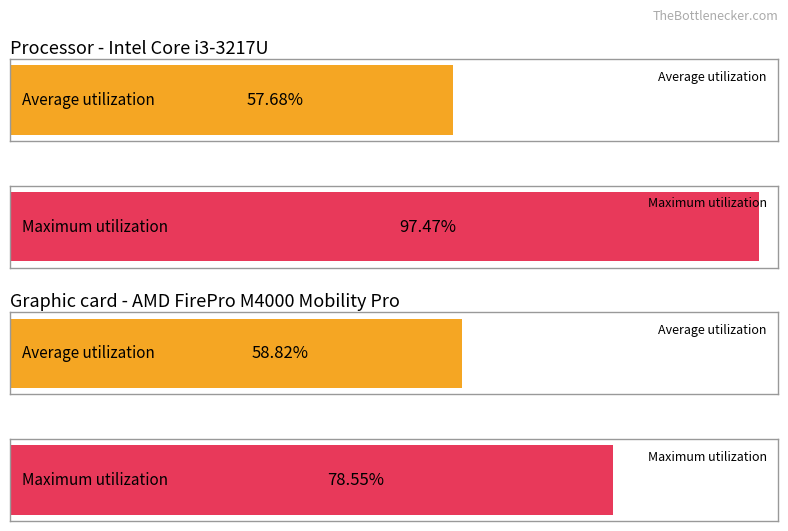

Which series has the largest range (max minus min)?

Maximum utilization